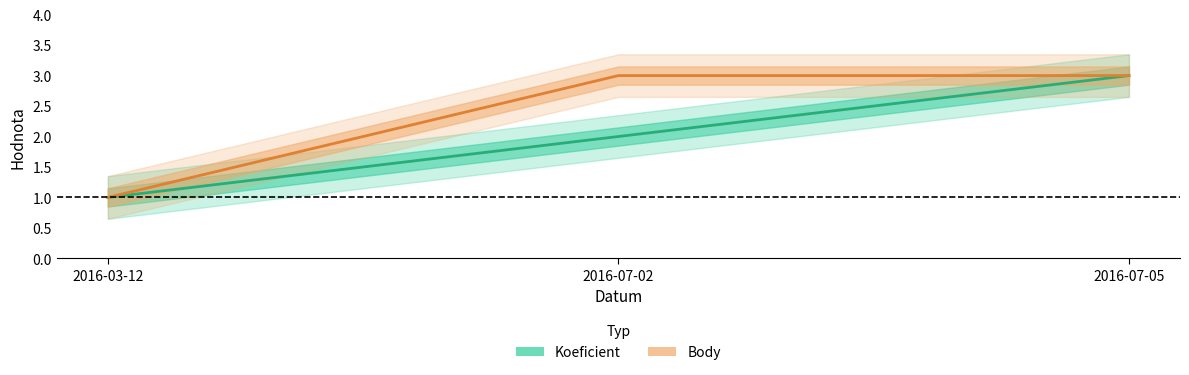

Reading left to right, transcribe all the data shown in this chart.

Koeficient: 2016-03-12=1	2016-07-02=2	2016-07-05=3
Body: 2016-03-12=1	2016-07-02=3	2016-07-05=3